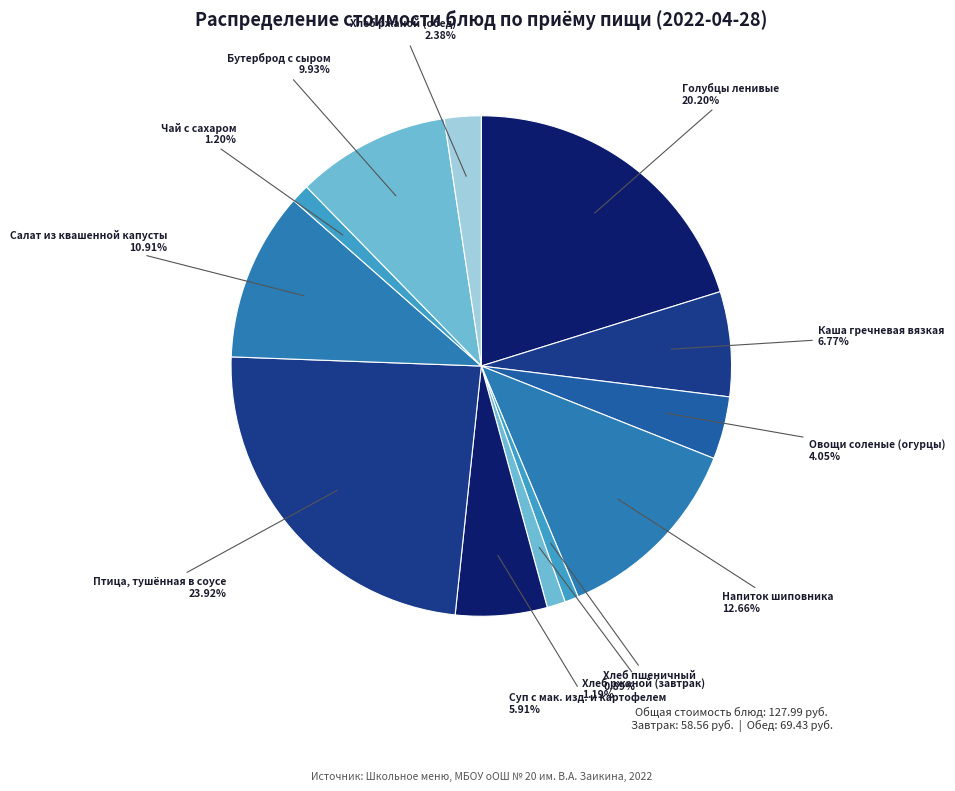

Which category has the smallest portion of the pie?

Хлеб пшеничный